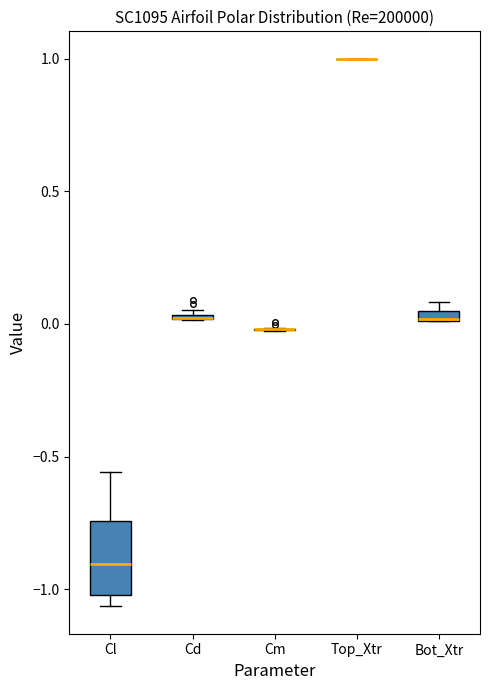

Where is the upper edge of the box for Cl on the y-axis? The values are not printed on the chart, so give them approximately, as read against the axis.

-0.75